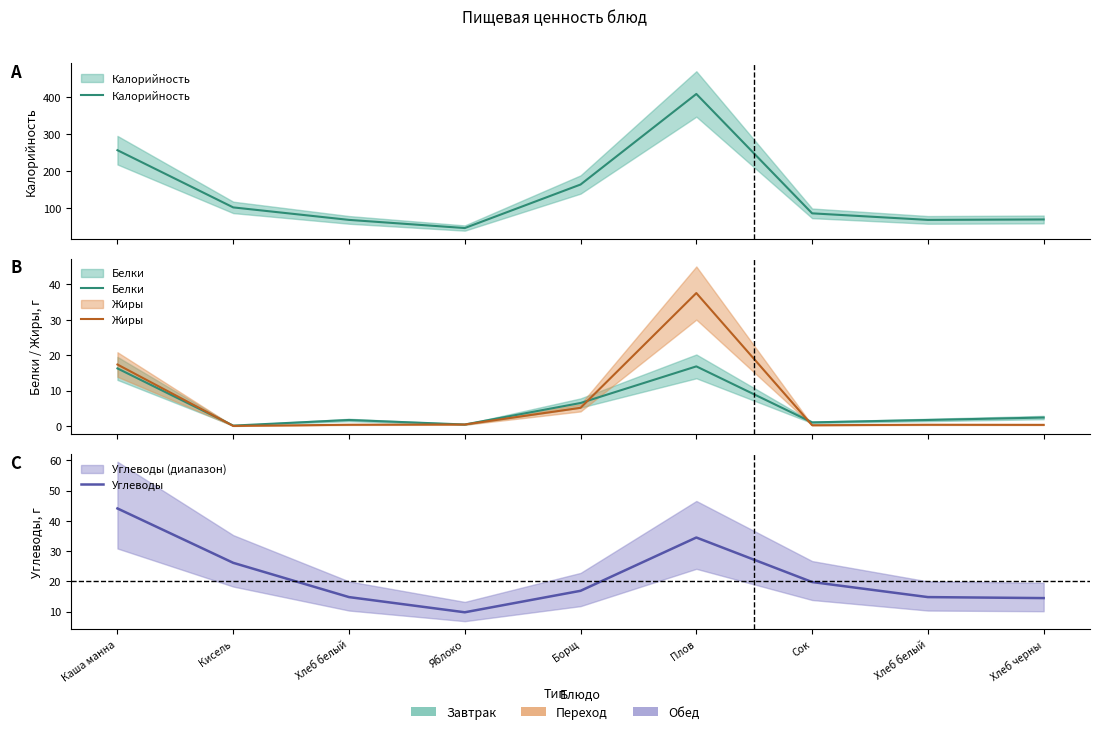

How many values in the Белки series exceed 1?

6